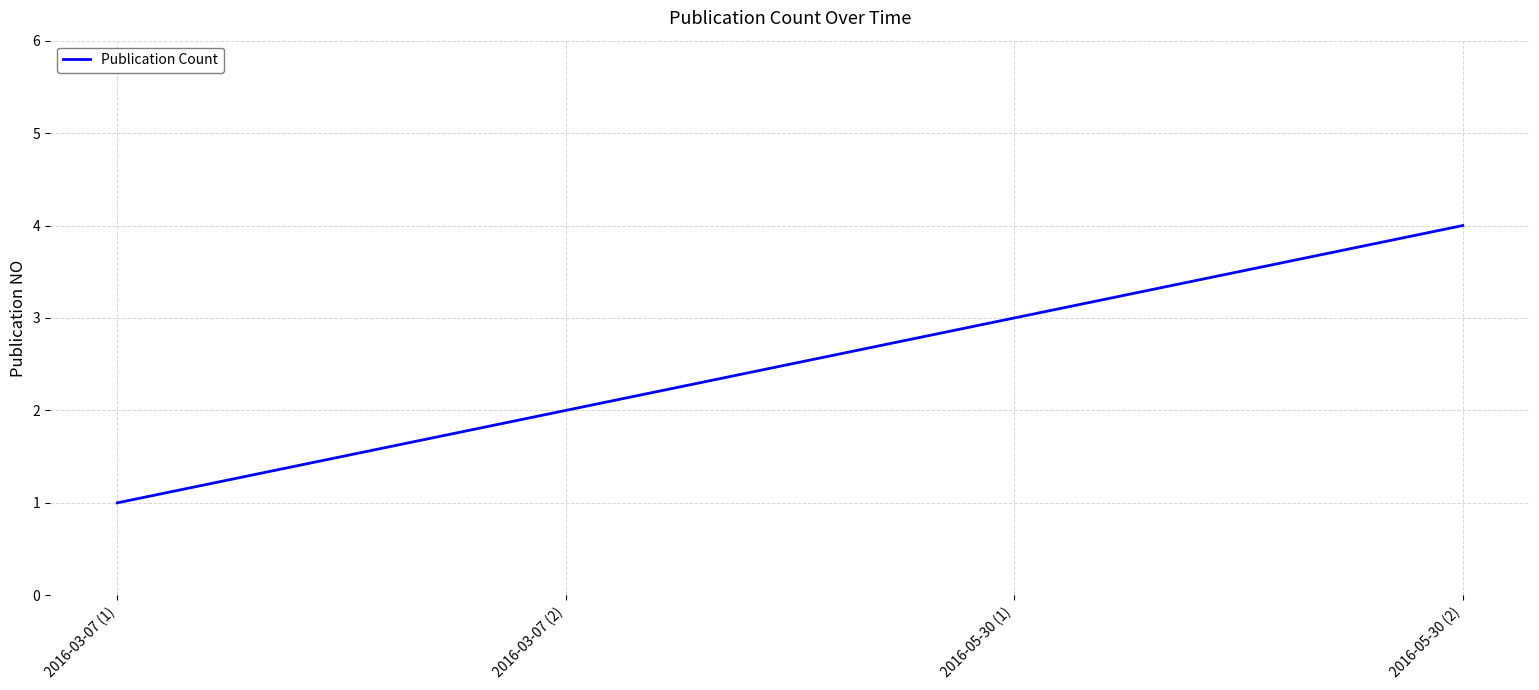

How many lines are shown in the chart?

1